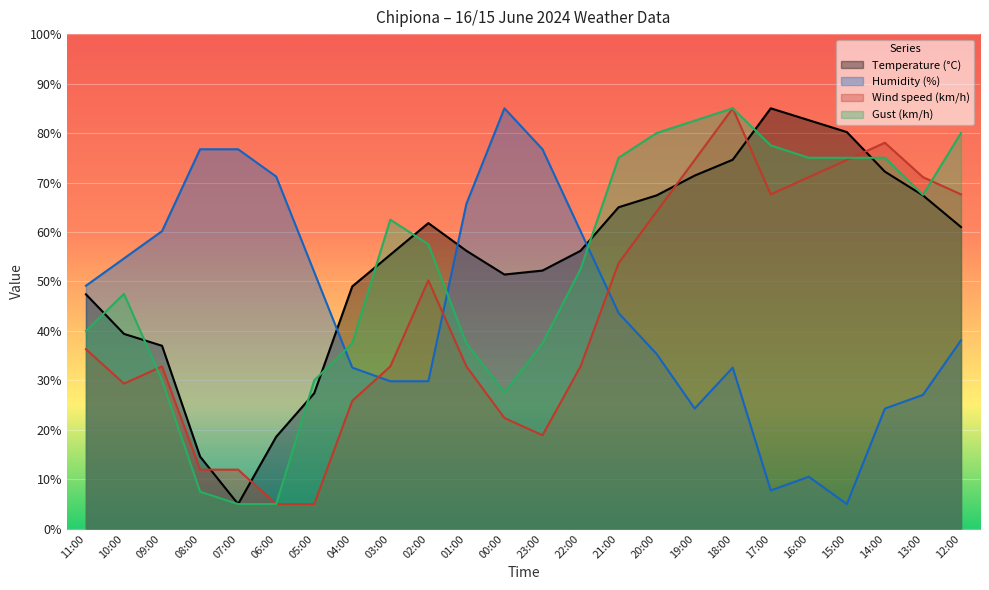

What are all the series names shown in the legend?

Temperature (°C), Humidity (%), Wind speed (km/h), Gust (km/h)